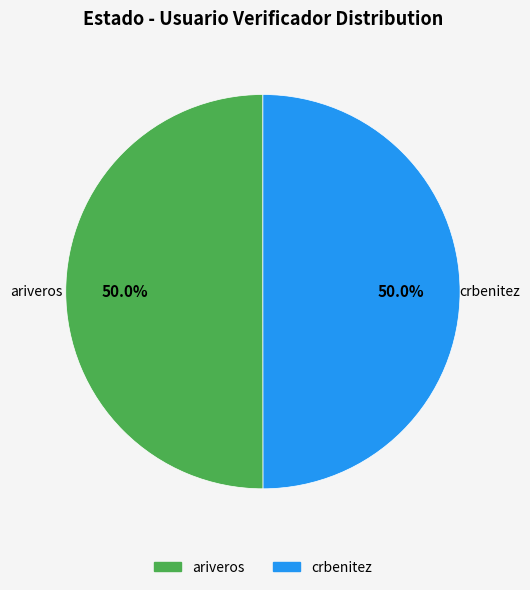

Combined, what portion of the pie is crbenitez and ariveros?

100.0%